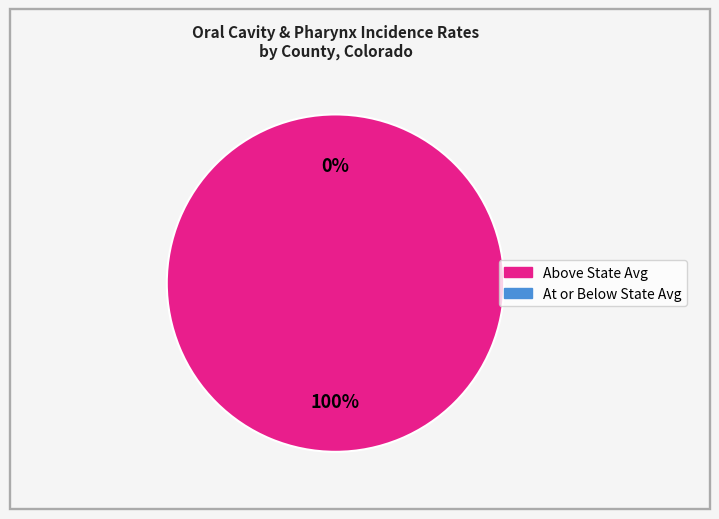

Does Archuleta account for over 50% of the chart?

No